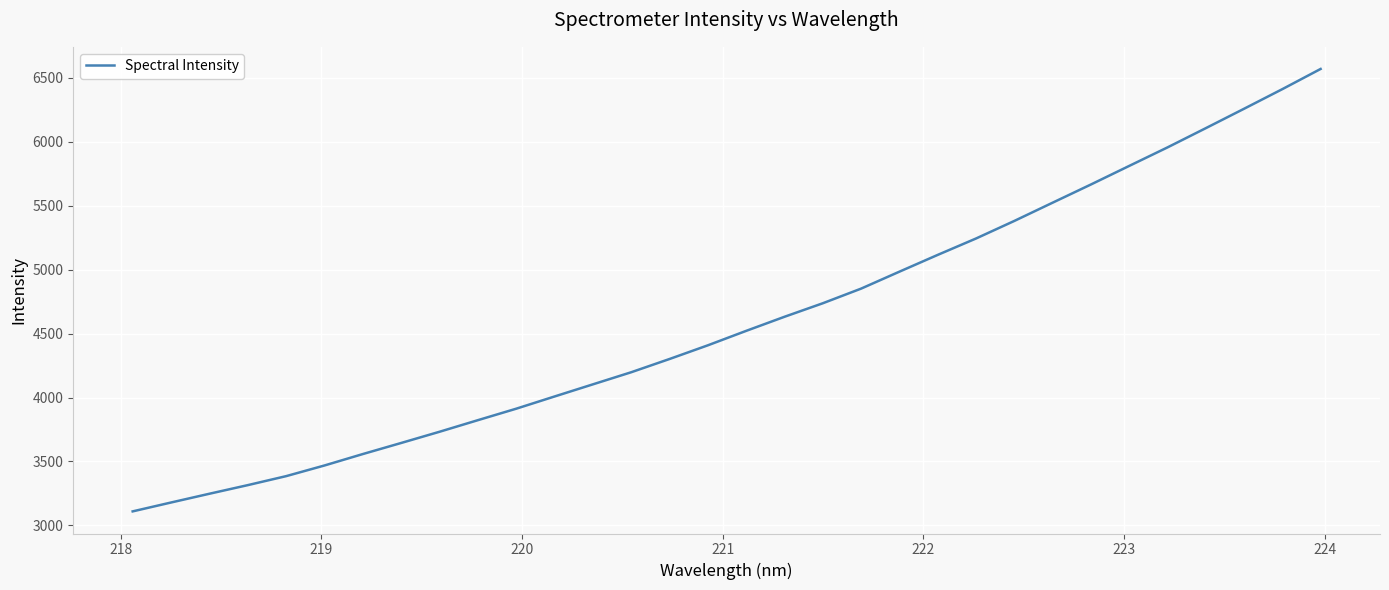

What is the maximum value shown in the chart?

6569.9